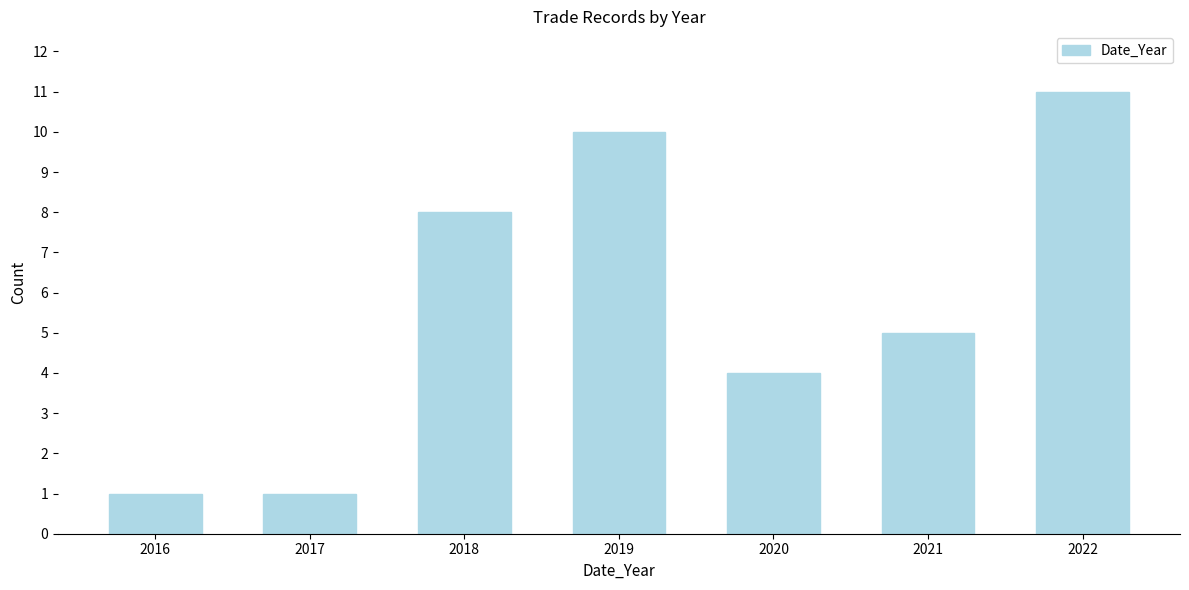

Reading right to left, what are all the values shown in this chart?

11	5	4	10	8	1	1